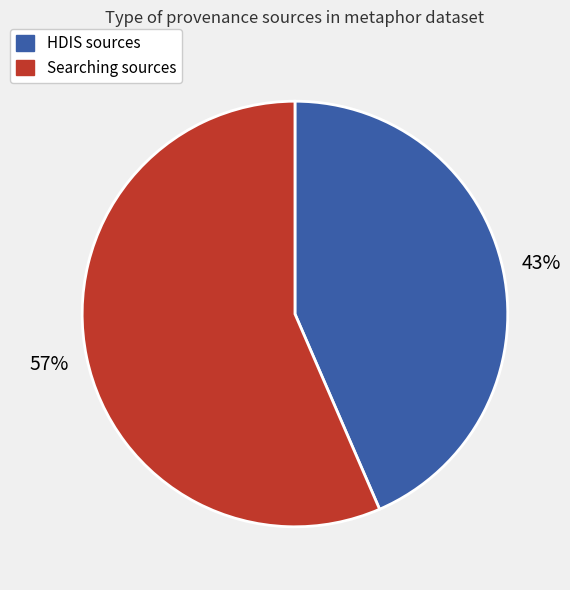

To the nearest percent, what is the average slice percentage?

50%